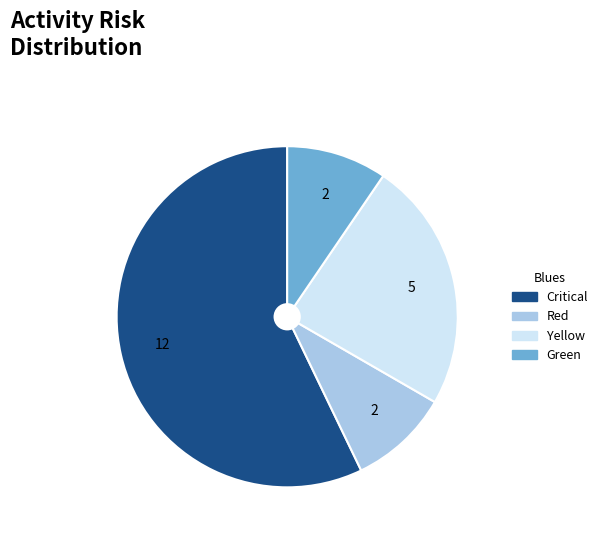

True or false: Yellow accounts for 16% of the total.

False